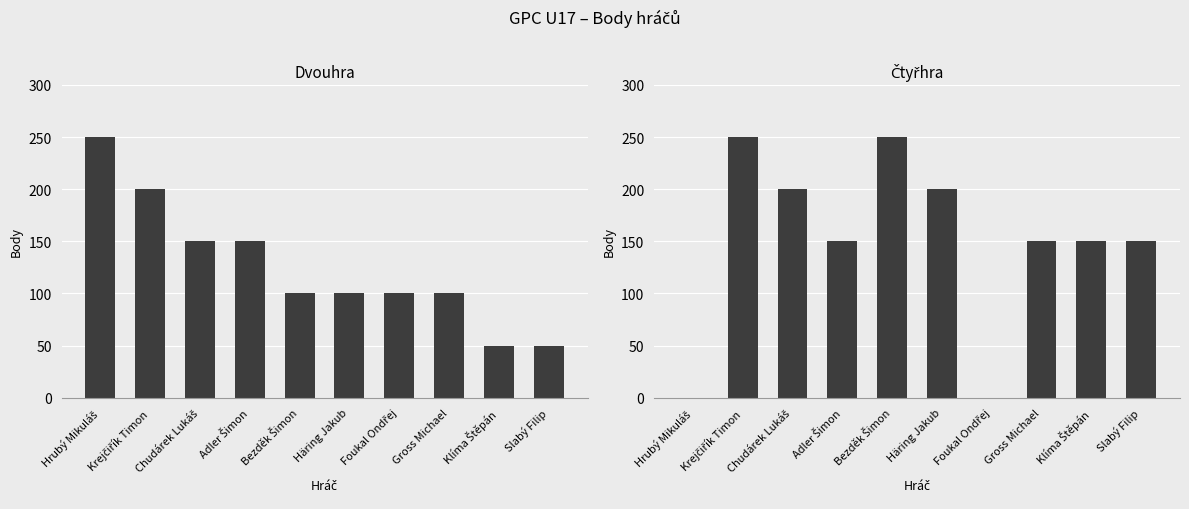

At which label does Čtyřhra Body first exceed 150?

Krejčiřík Timon